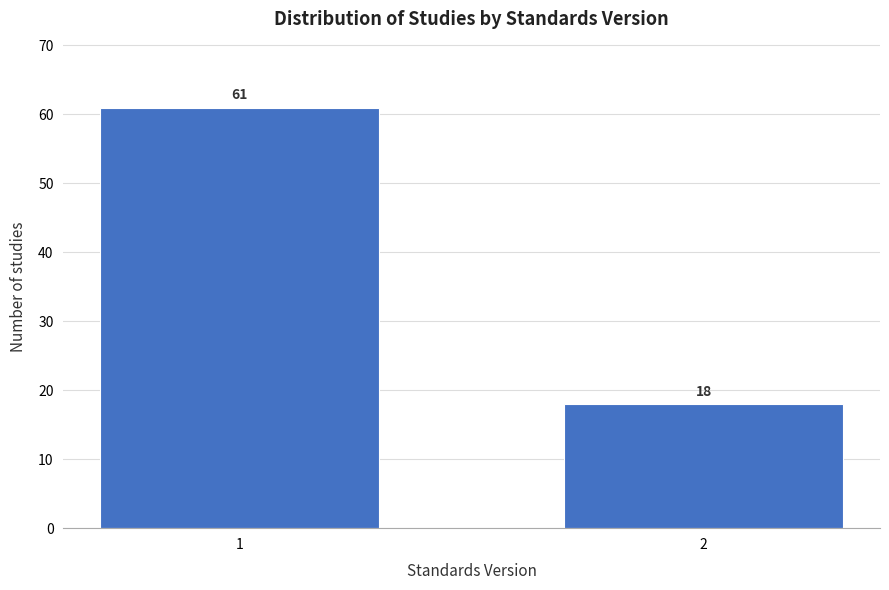

Reading left to right, list all the values displayed in this chart.

1=61	2=18